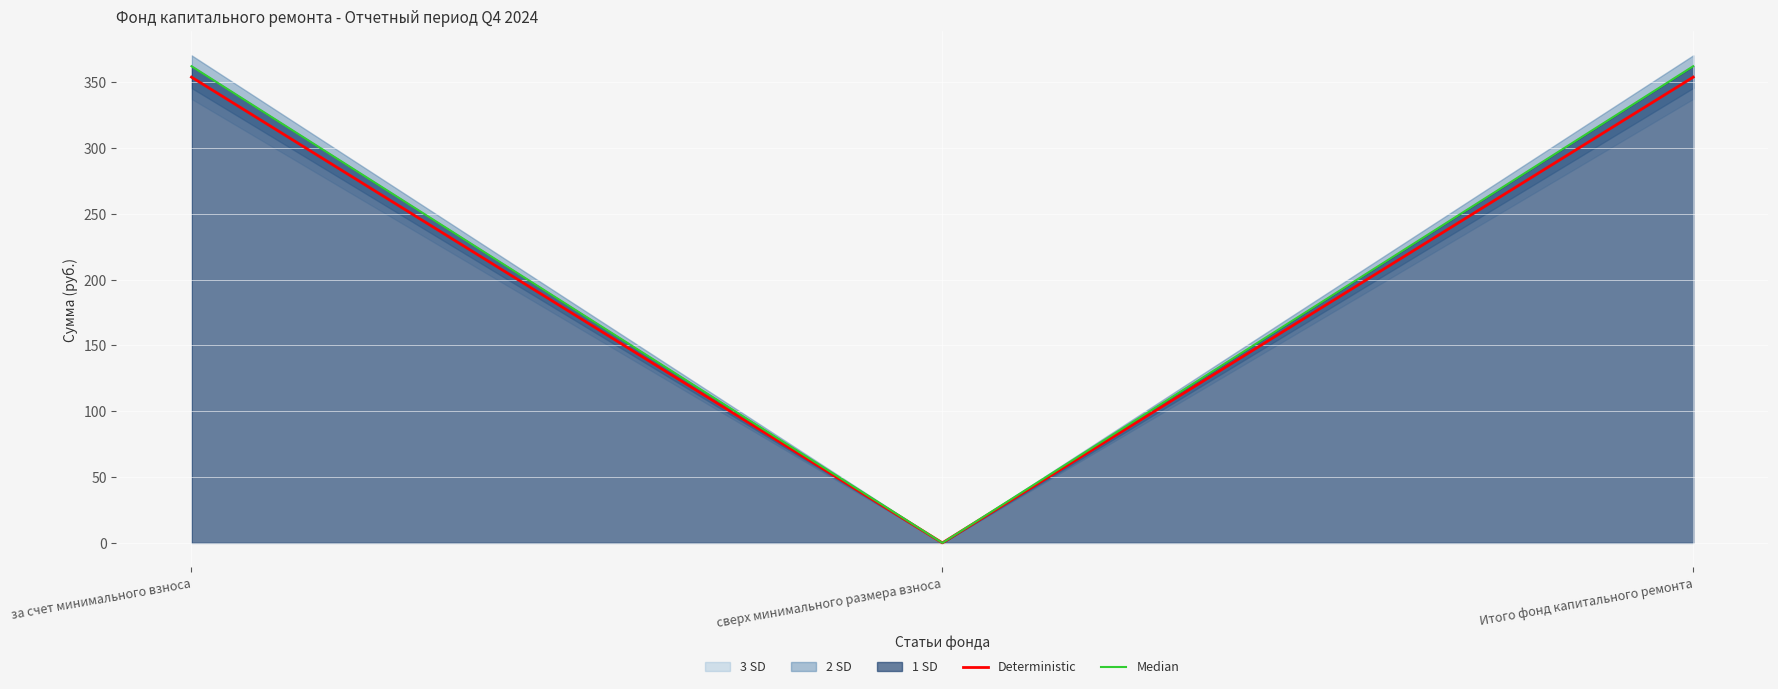

Rank the series by their average value, from highest to lowest.

Median, Deterministic